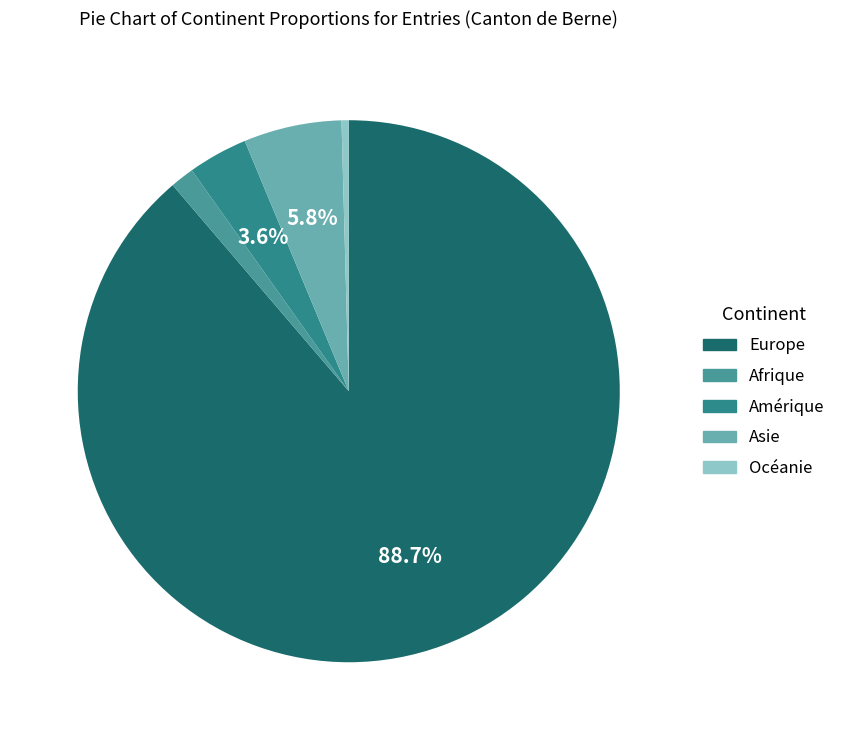

The Asie slice represents 6% of the pie. True or false?

True